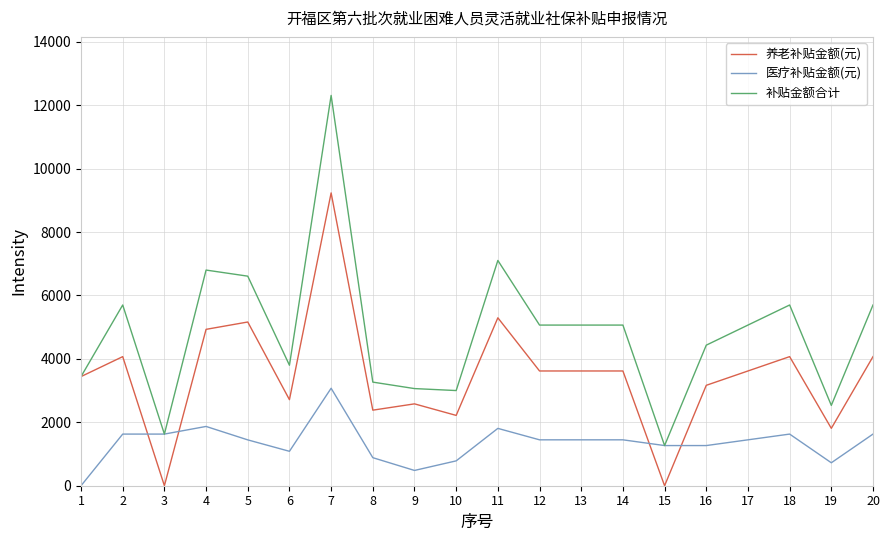

Which series has the largest range (max minus min)?

补贴金额合计